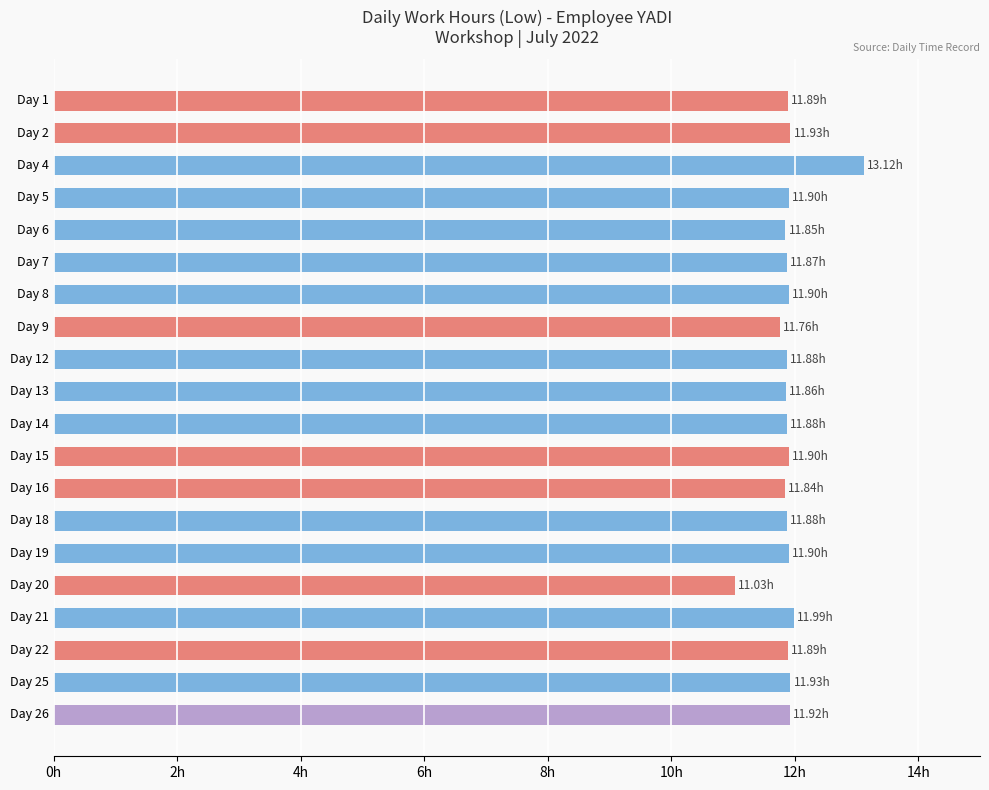

Does the chart contain any negative values?

No